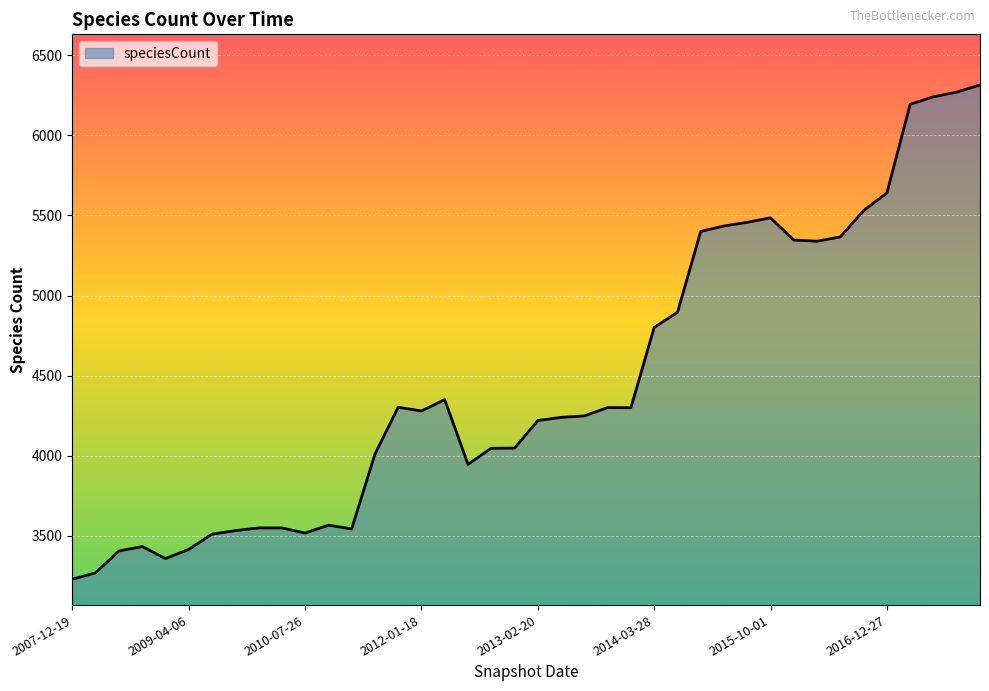

What is the greatest value displayed?

6314